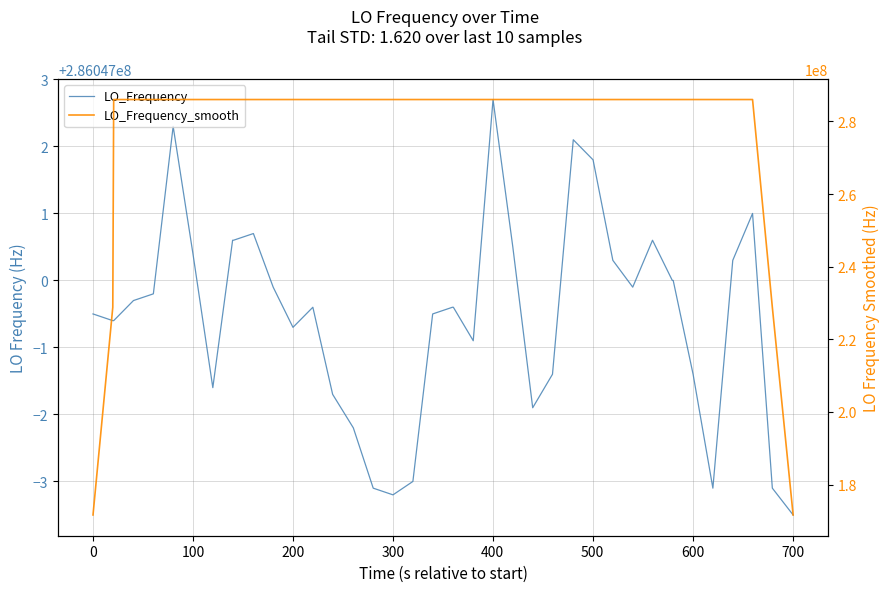

How many data points in LO_Frequency are less than 286046999?

12